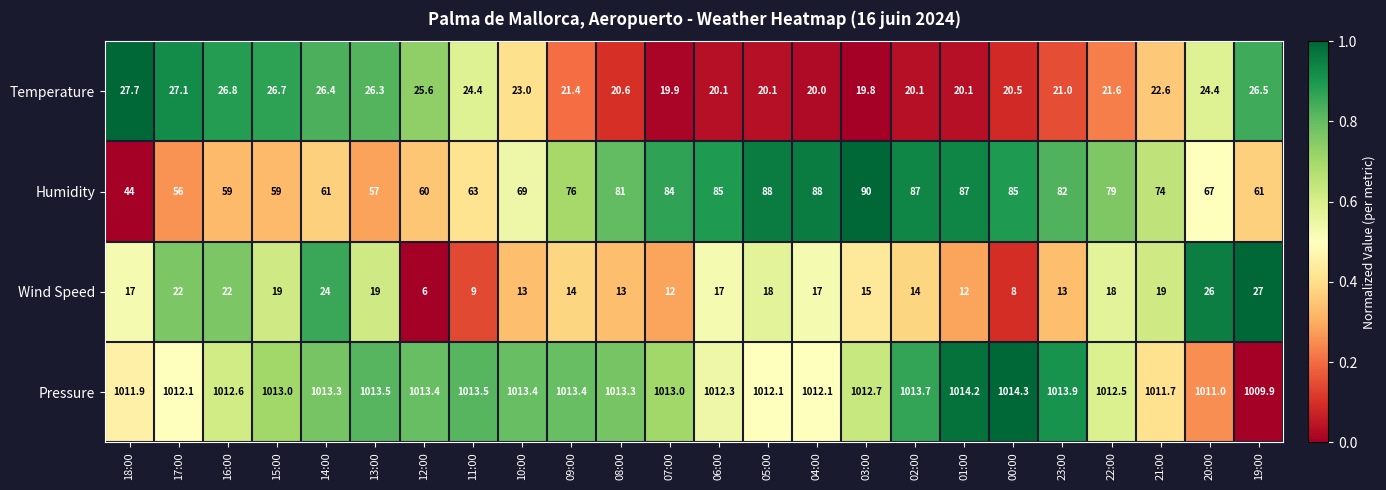

Which series has the widest spread of values?

Humidity